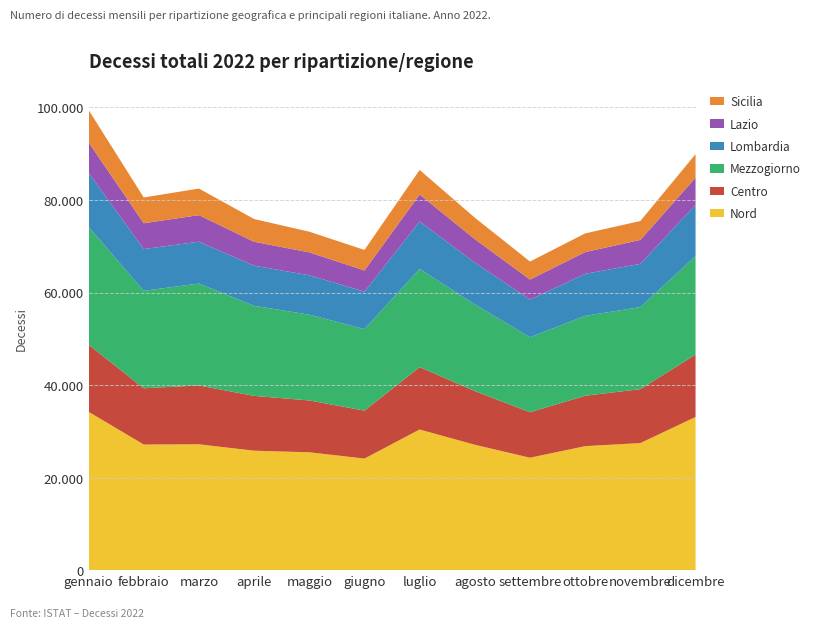

Reading right to left, extract all data points from this chart.

Nord: dicembre=33102	novembre=27463	ottobre=26802	settembre=24302	agosto=27098	luglio=30397	giugno=24115	maggio=25473	aprile=25816	marzo=27199	febbraio=27146	gennaio=34225
Centro: dicembre=13483	novembre=11652	ottobre=10893	settembre=9822	agosto=11601	luglio=13481	giugno=10362	maggio=11202	aprile=11845	marzo=12724	febbraio=12158	gennaio=14501
Mezzogiorno: dicembre=21285	novembre=17733	ottobre=17270	settembre=16210	agosto=18724	luglio=21228	giugno=17624	maggio=18542	aprile=19467	marzo=22020	febbraio=21072	gennaio=25462
Lombardia: dicembre=11084	novembre=9345	ottobre=9065	settembre=8134	agosto=9036	luglio=10255	giugno=8085	maggio=8513	aprile=8672	marzo=9043	febbraio=9015	gennaio=11683
Lazio: dicembre=5866	novembre=5178	ottobre=4715	settembre=4336	agosto=5083	luglio=5826	giugno=4585	maggio=4954	aprile=5174	marzo=5739	febbraio=5588	gennaio=6599
Sicilia: dicembre=5093	novembre=4088	ottobre=4035	settembre=3890	agosto=4630	luglio=5313	giugno=4433	maggio=4468	aprile=4911	marzo=5747	febbraio=5566	gennaio=6990